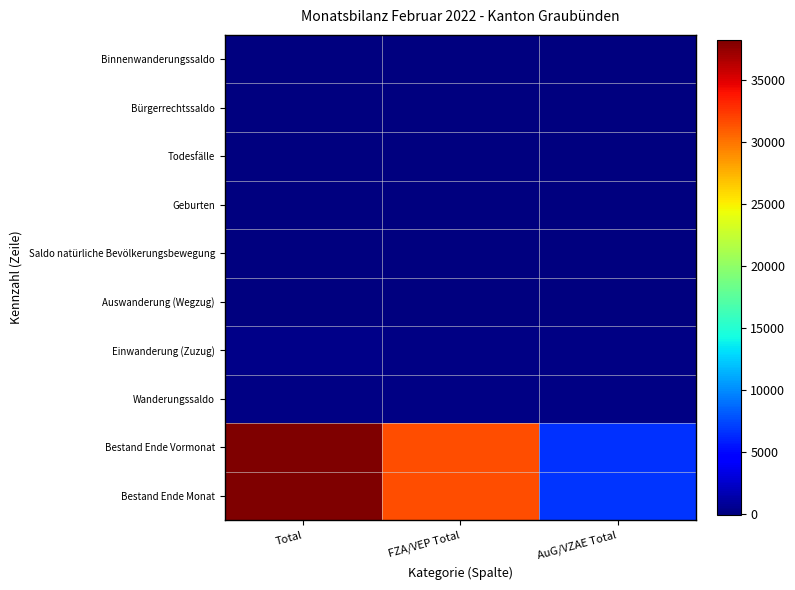

At how many categories does at least one series exceed 12759?

2